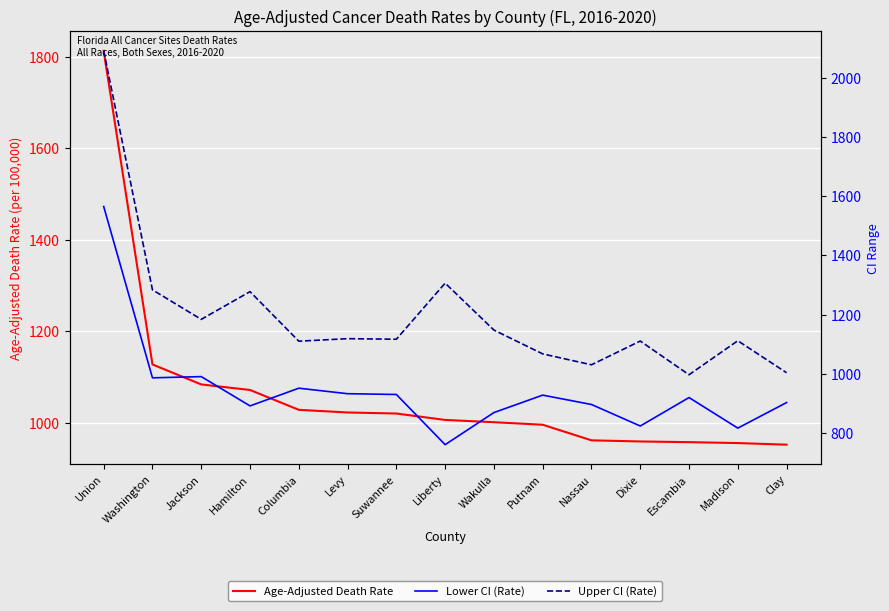

How many lines are shown in the chart?

3